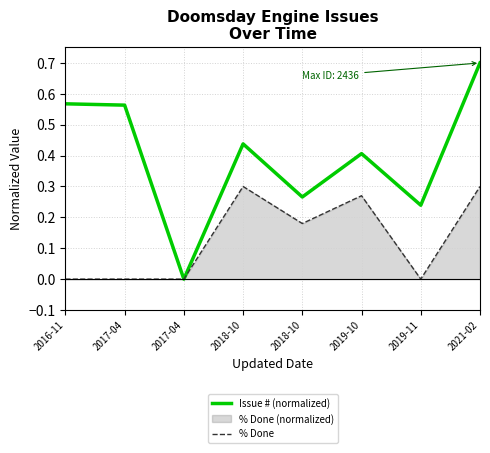

True or false: Issue # (normalized) and % Done cross at least once.

False